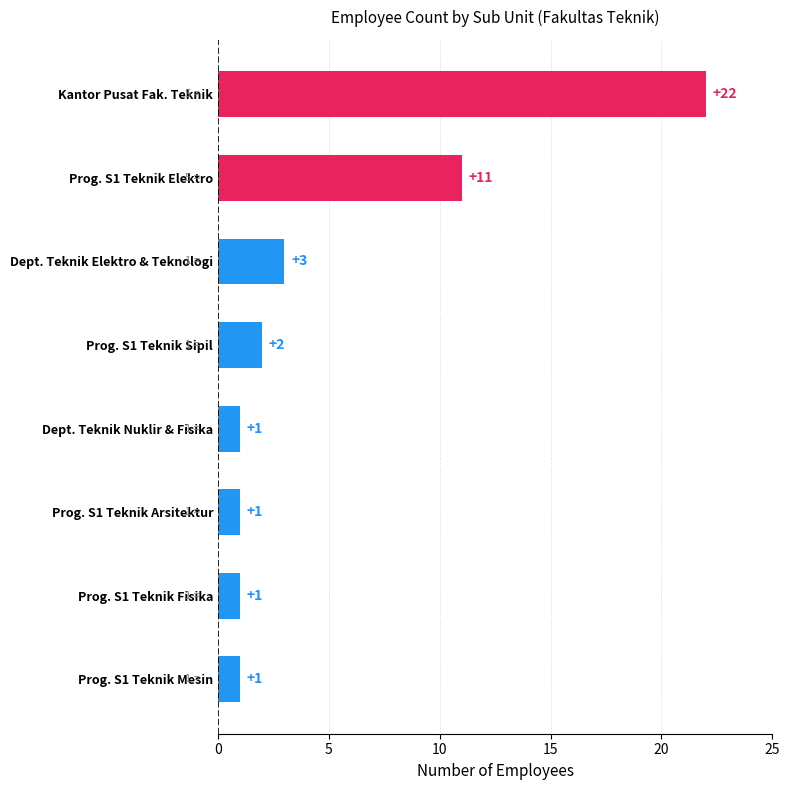

What is the difference between the maximum and second lowest values?

21